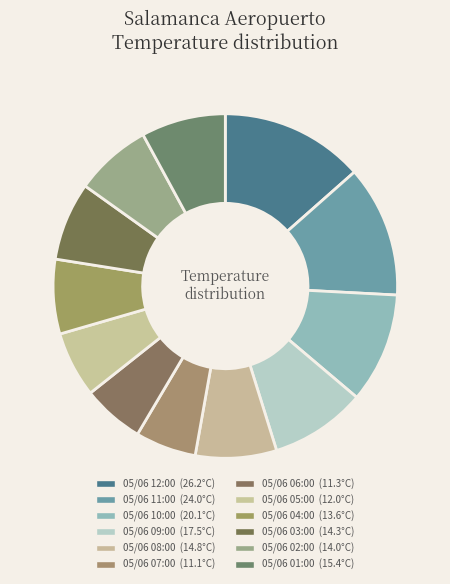

Combined, do 05/06 12:00 and 05/06 11:00 account for over 50%?

No